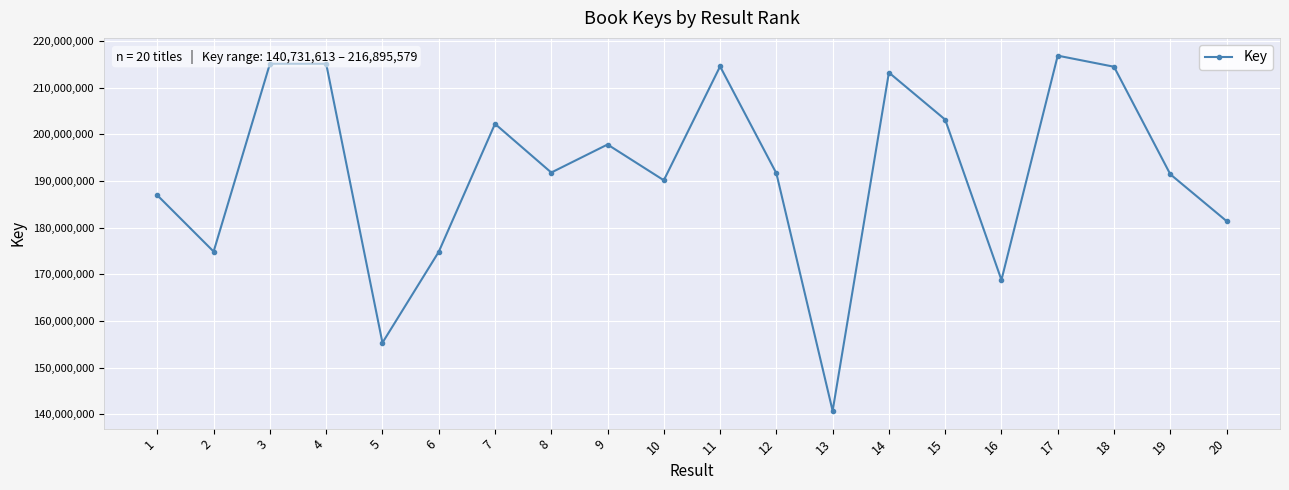

True or false: the data has more than 2 interior local peaks.

True